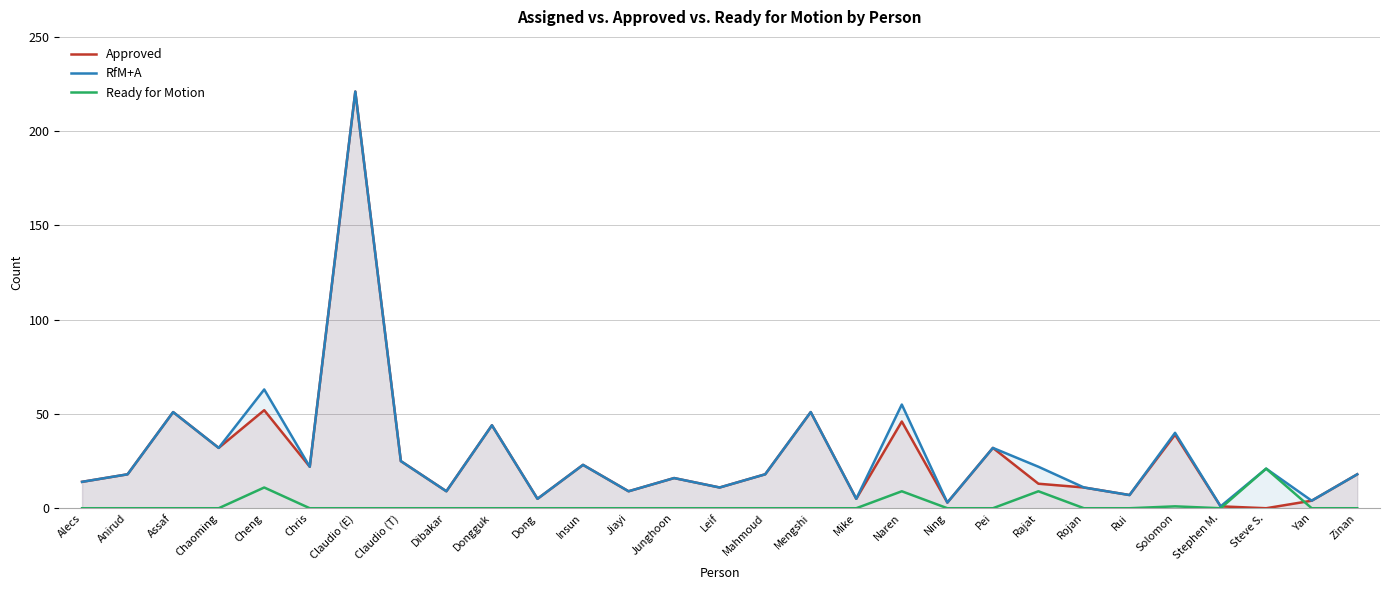

At which category does the chart reach its peak across all series?

Claudio (E)